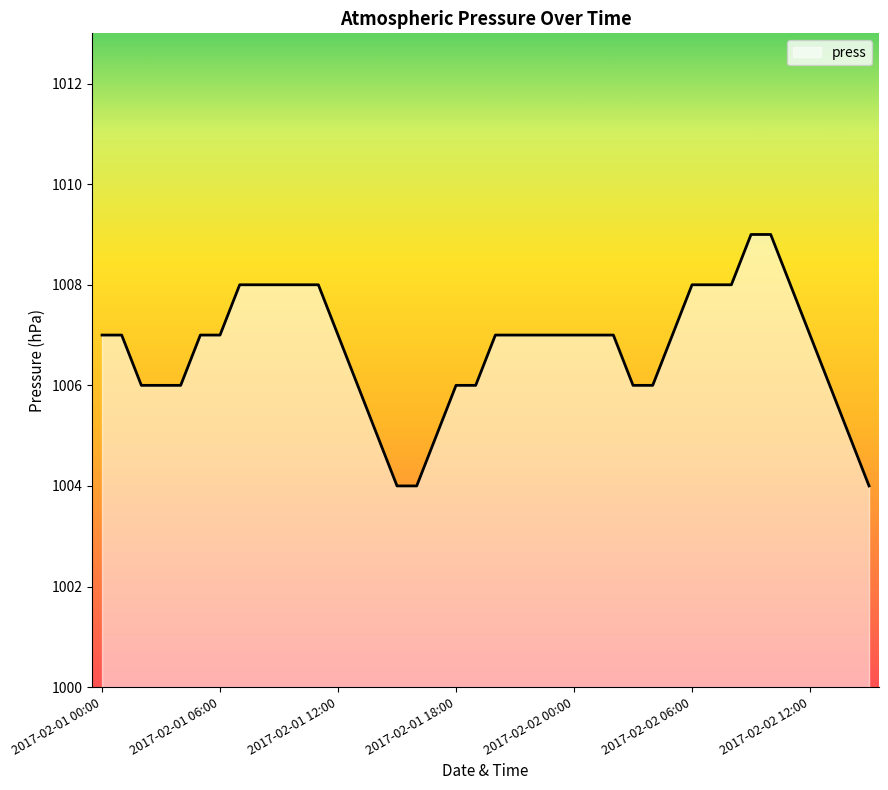

What is the difference between the second highest and minimum values?

5